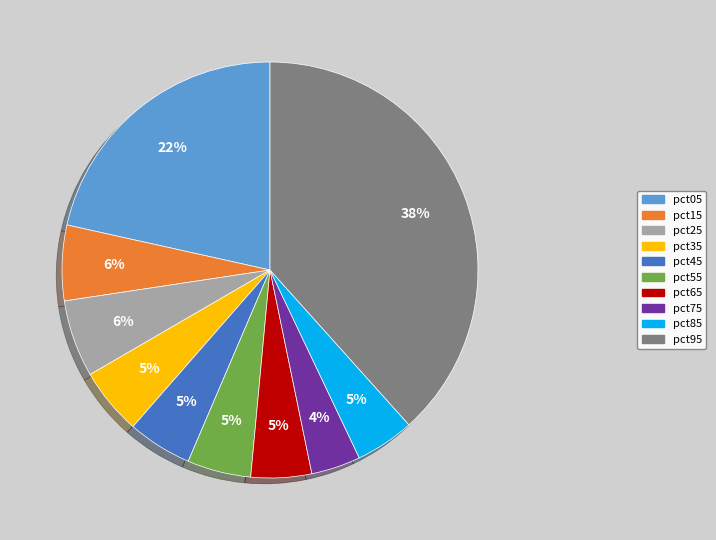

The pct85 slice represents 12% of the pie. True or false?

False